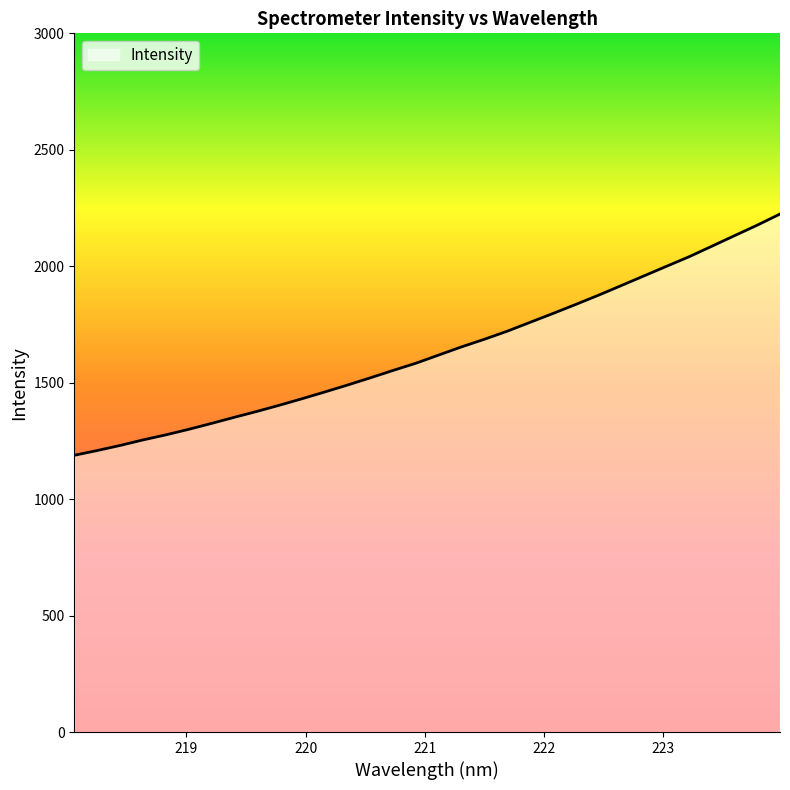

What is the maximum value shown in the chart?

2224.1